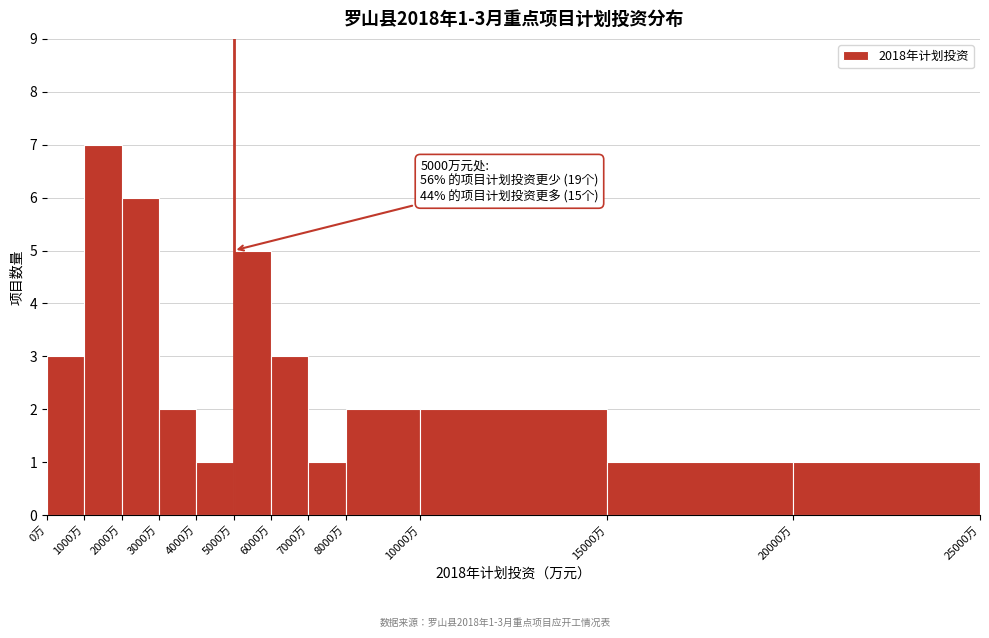

Over which range of the x-axis is the bar tallest?

1000 to 2000